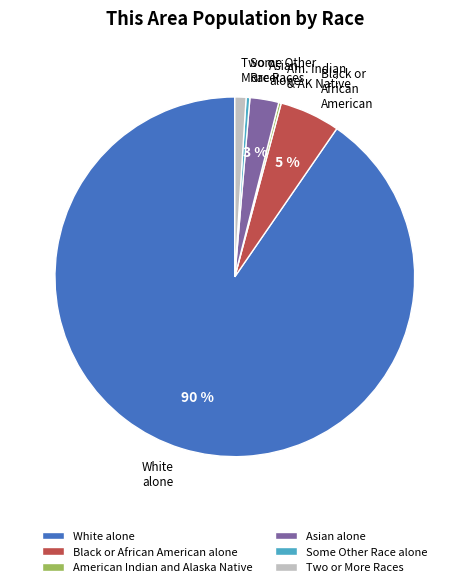

Is there any slice that represents more than half of the pie?

Yes